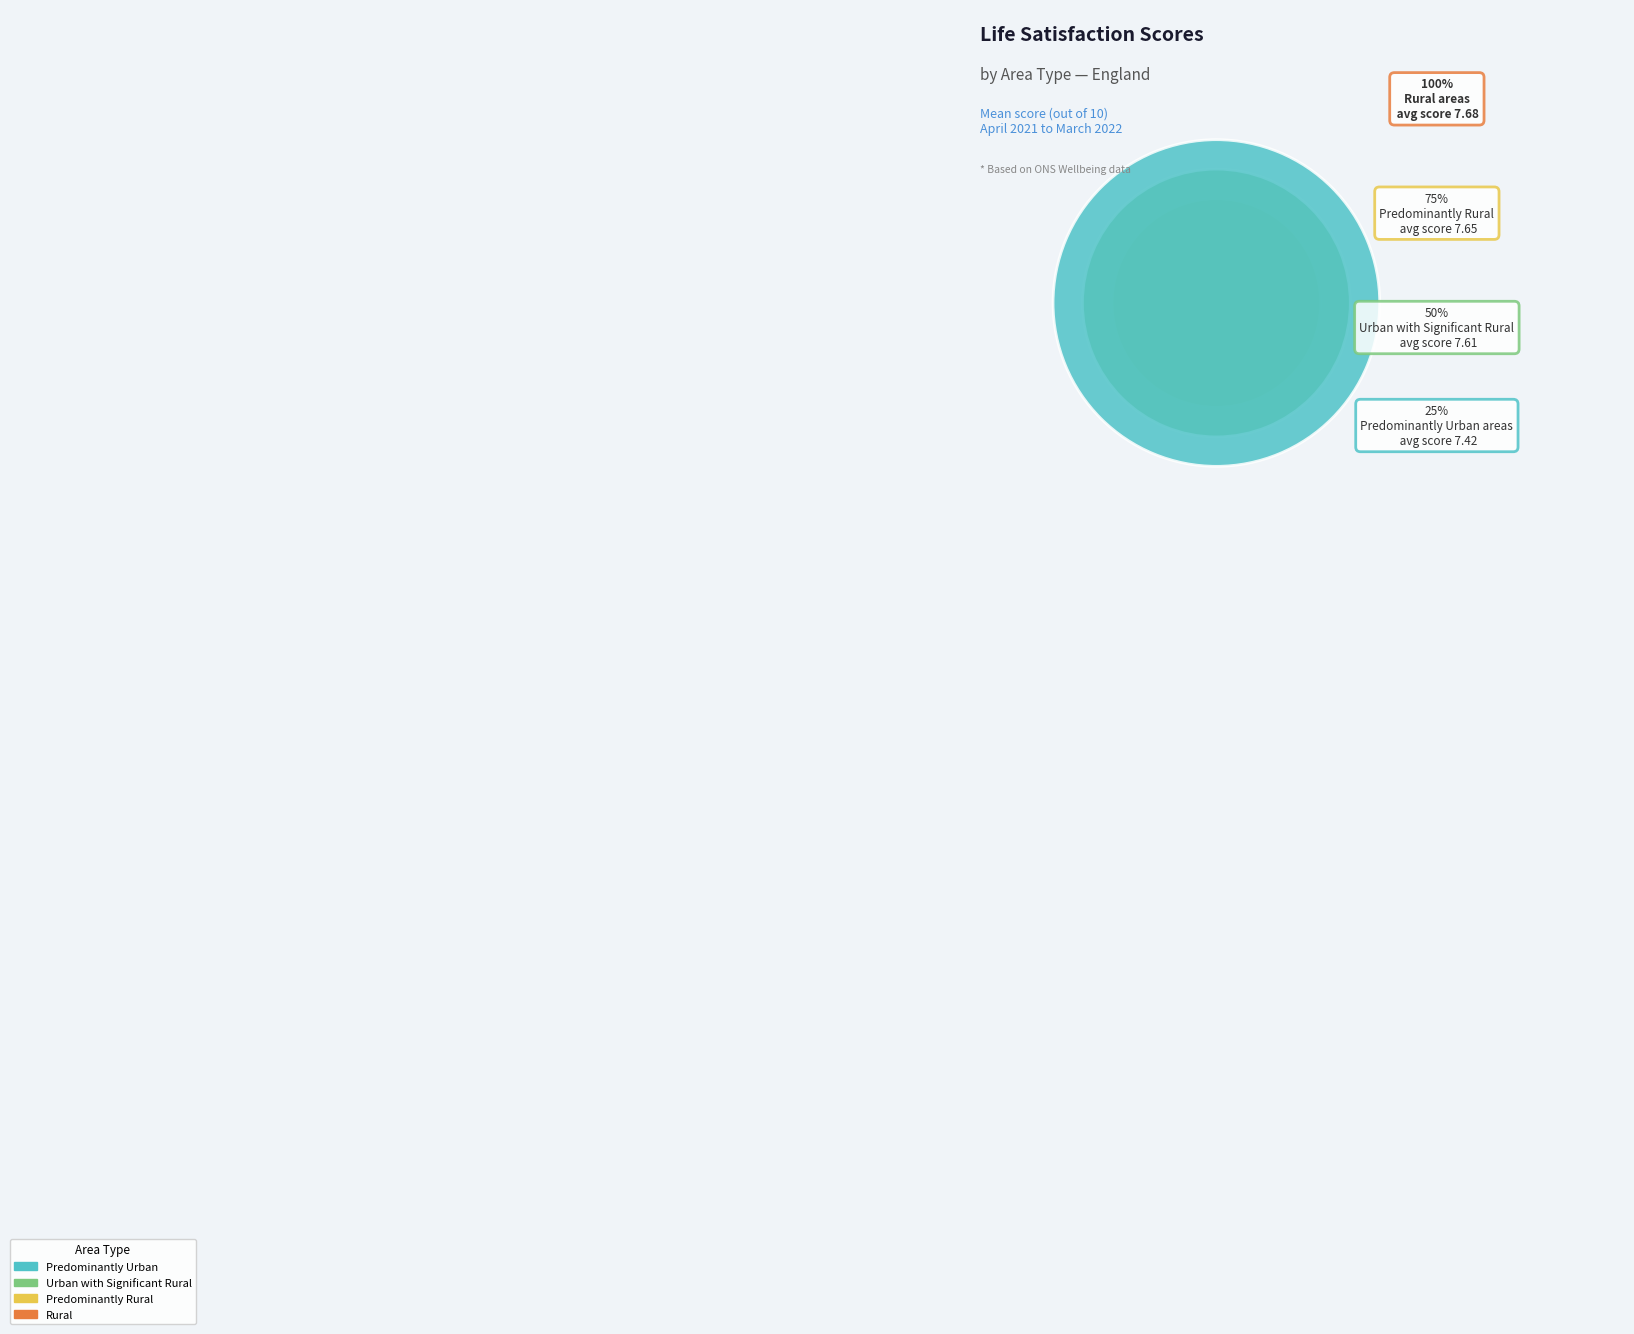

The Predominantly Urban slice represents 24% of the pie. True or false?

True